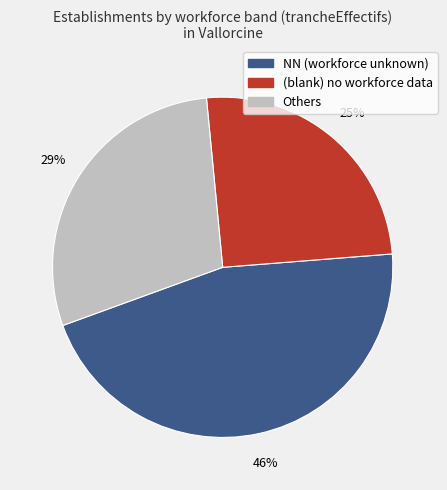

Is there any slice that represents more than half of the pie?

No